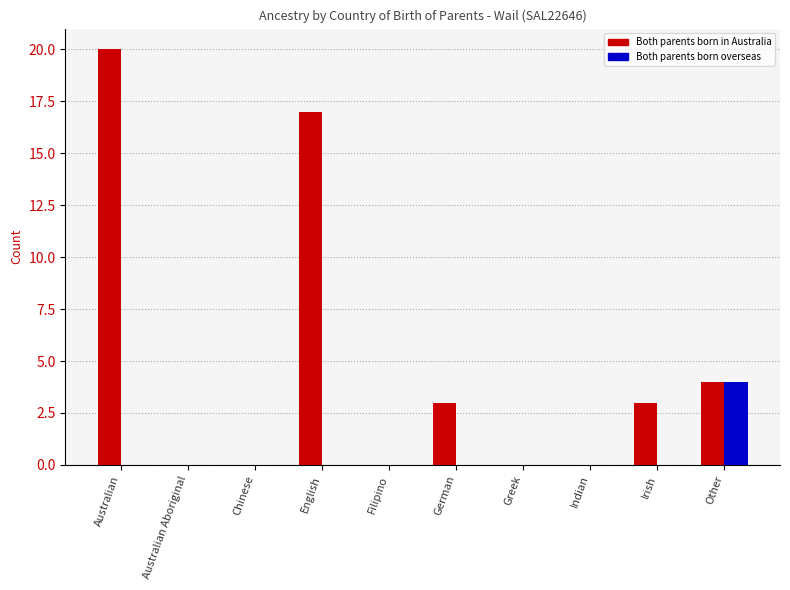

What is the sum of the Both parents born in Australia values at Greek and German?

3